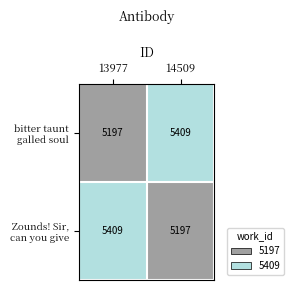

What is the total value across all series at 13977?

10606